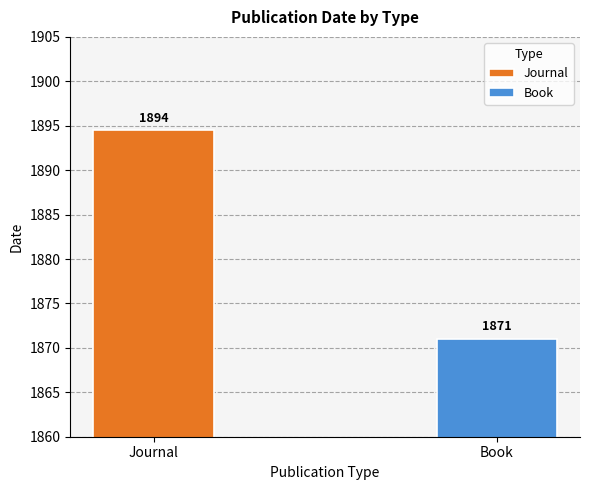

How many series are shown in this chart?

2